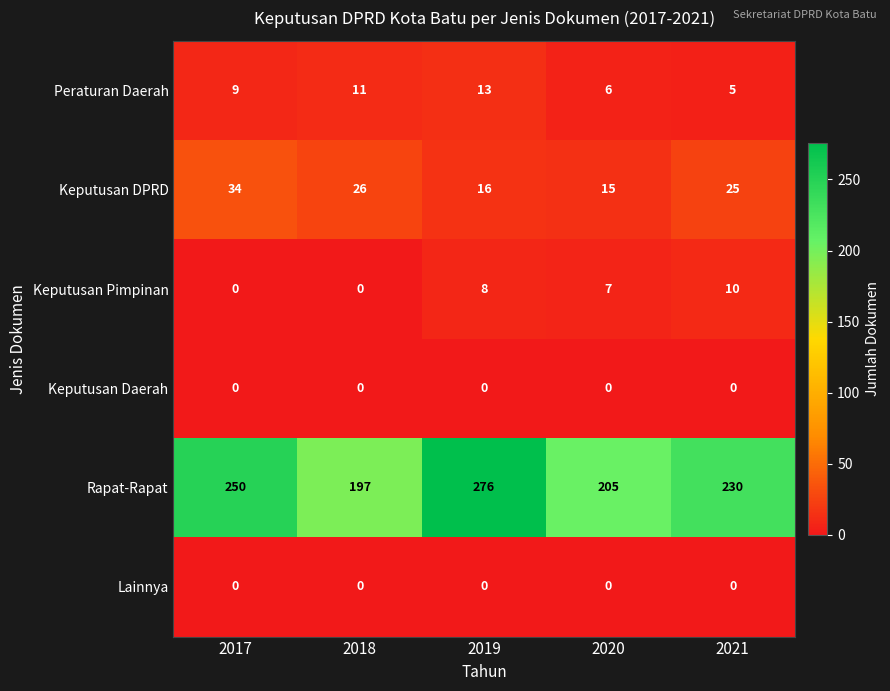

Which series changed the most between 2018 and 2020?

Keputusan DPRD